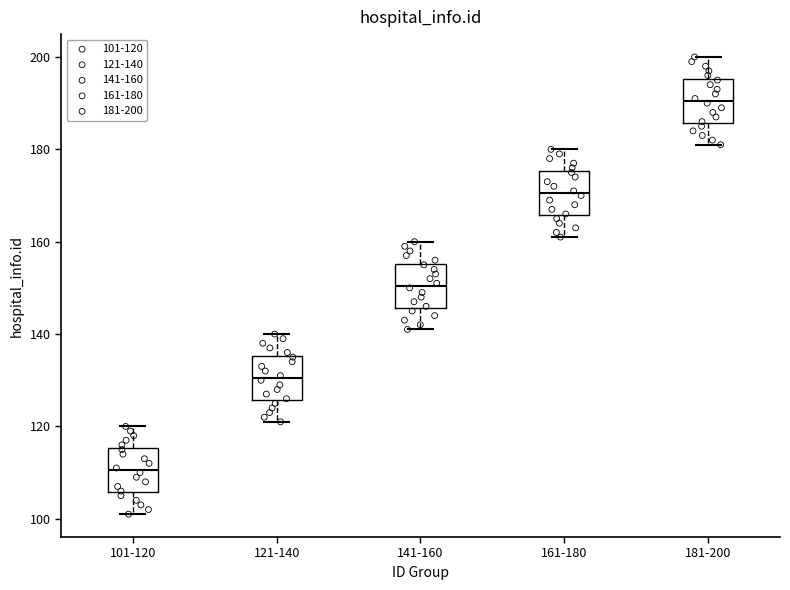

Reading left to right, read every box against the y-axis: the position of its median line, the range the box covers, and the ends of its whiskers. The values are not printed on the chart, so give them approximately, as read against the axis.

101-120: median 110, box 106 to 116, whiskers 102 to 120
121-140: median 130, box 126 to 136, whiskers 122 to 140
141-160: median 150, box 146 to 156, whiskers 142 to 160
161-180: median 170, box 166 to 176, whiskers 162 to 180
181-200: median 190, box 186 to 196, whiskers 182 to 200